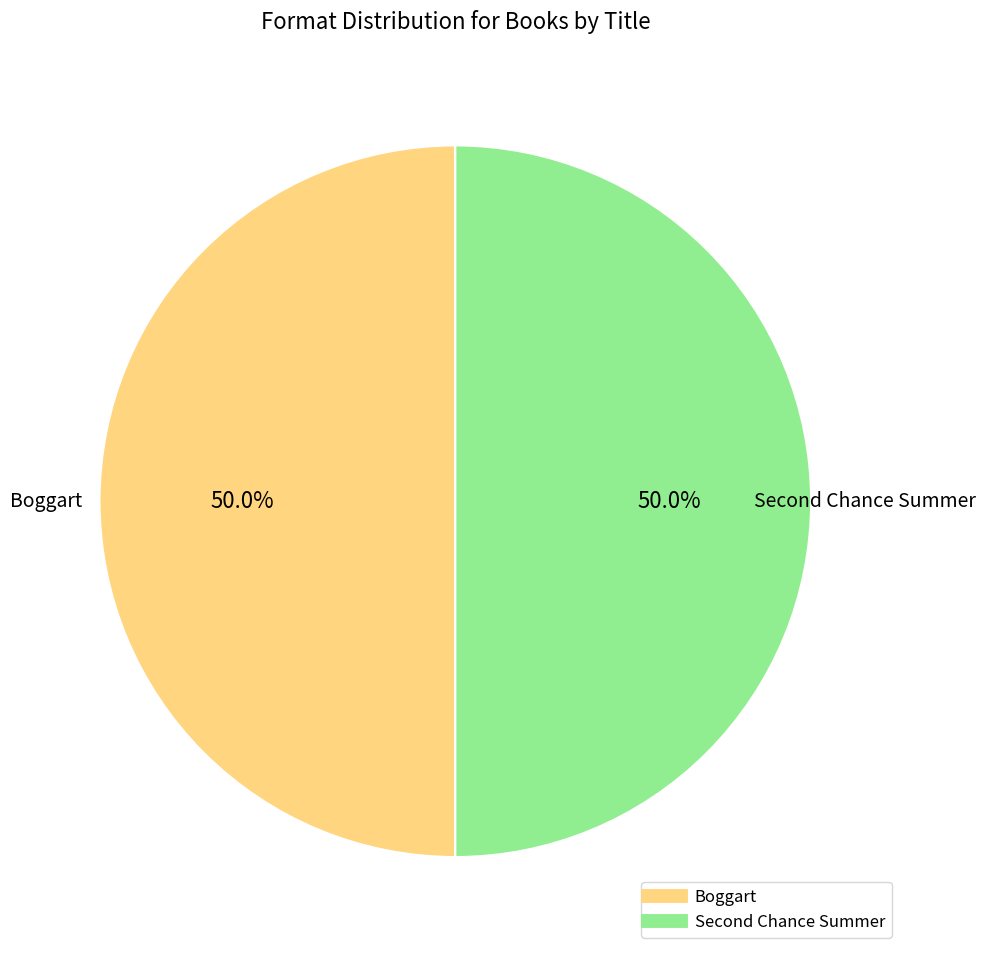

How many segments does this pie chart have?

2